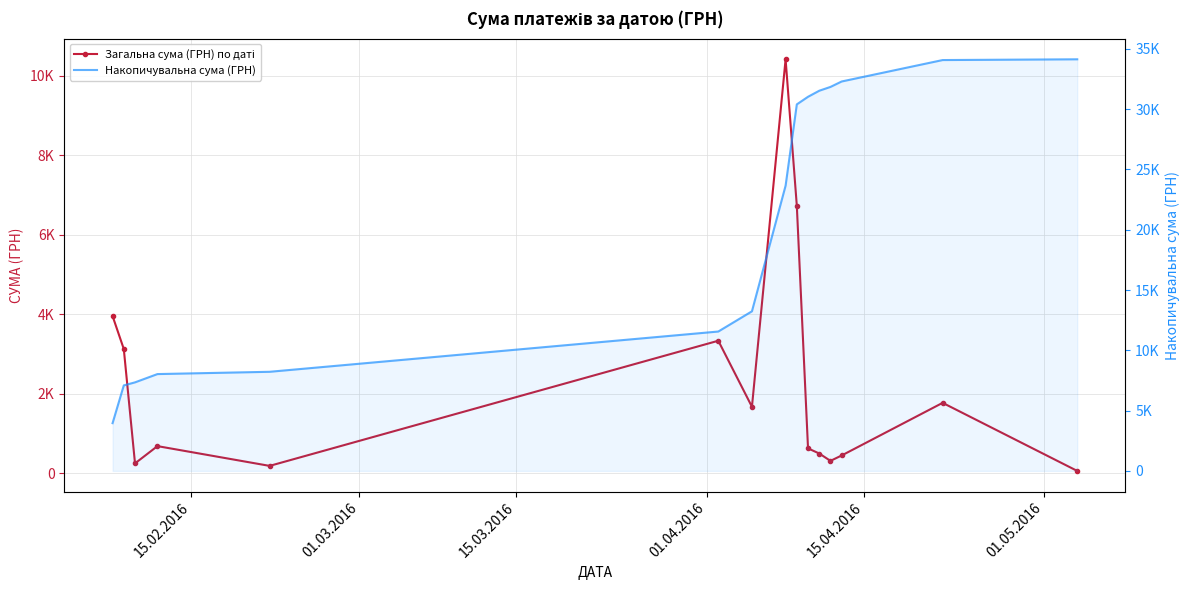

True or false: Загальна сума (ГРН) по даті and Накопичувальна сума (ГРН) cross at least once.

False